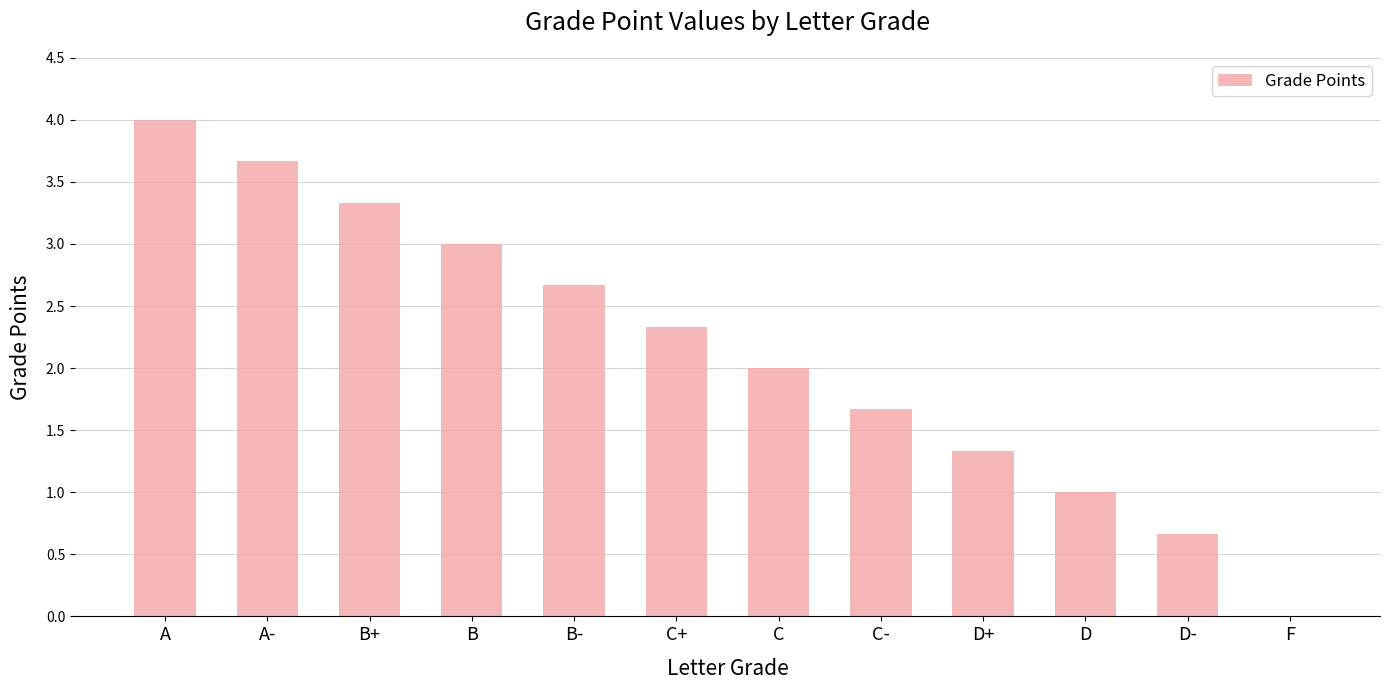

Count the number of data series in this chart.

1